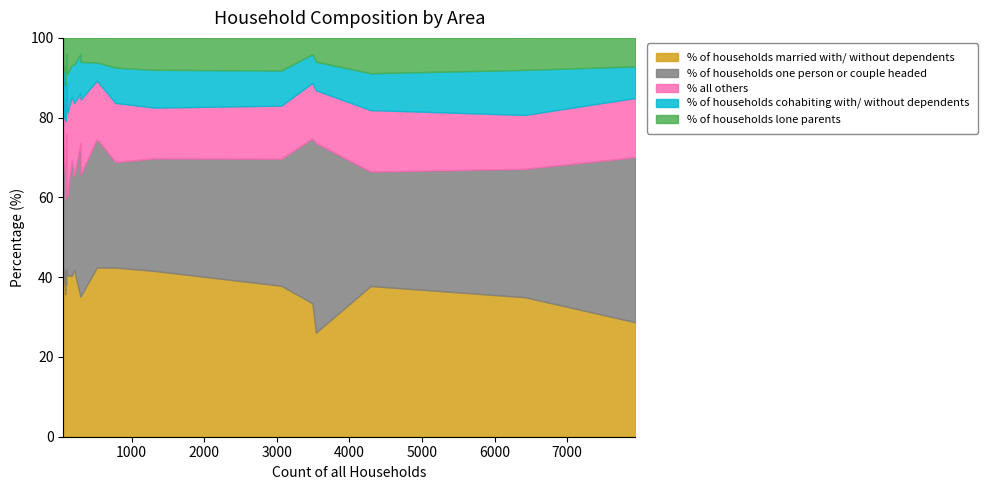

What is the total value across all series at West Moors?

100.0